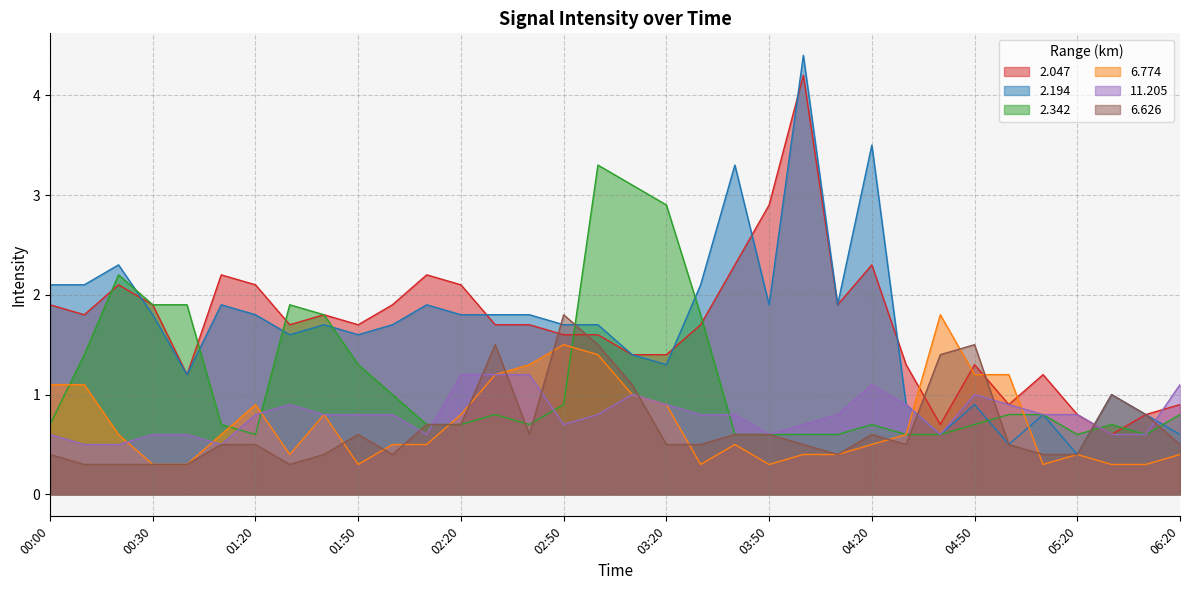

At which category does the chart reach its minimum across all series?

00:30